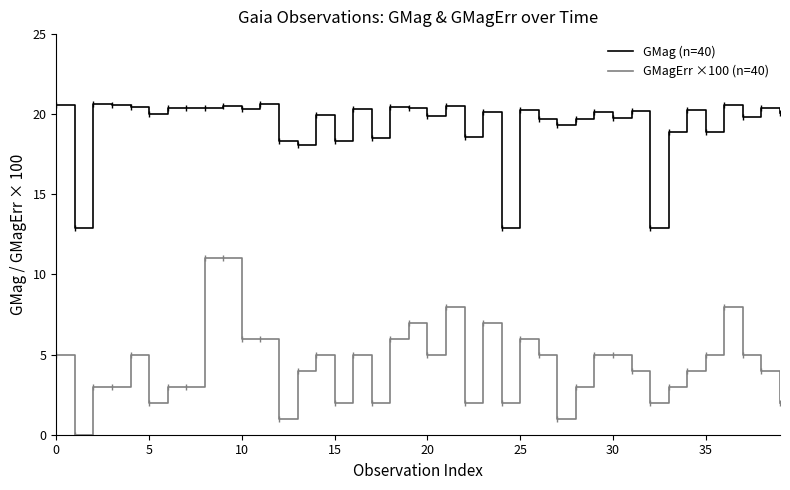

What is the difference between the maximum and second lowest values in the GMagErr ×100 (n=40) series?

10.0